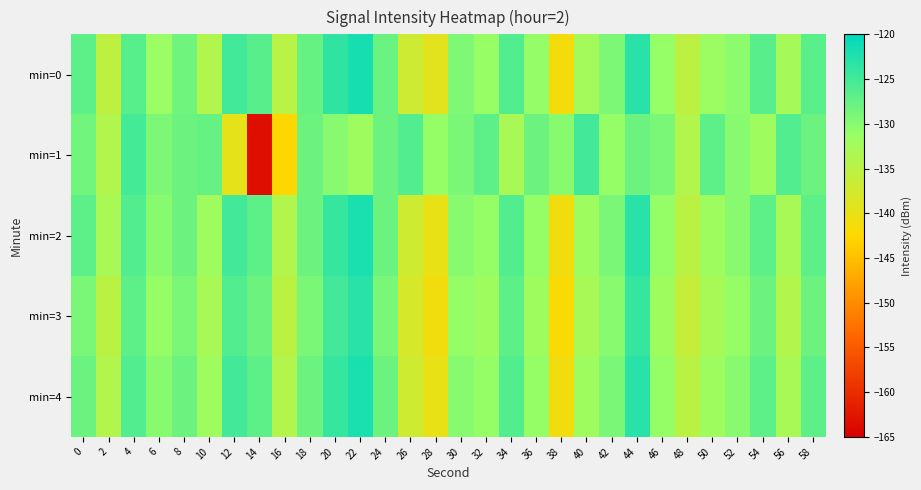

What is the total value across all series at 24?

-640.9